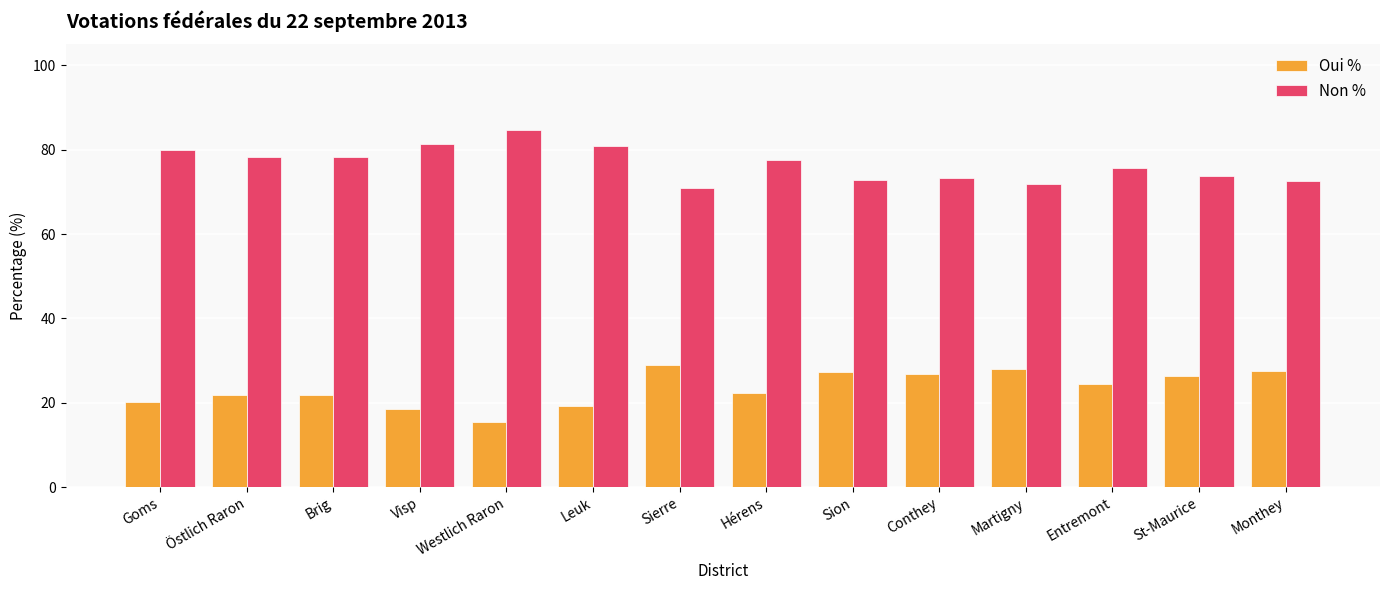

How many groups of bars are there?

14